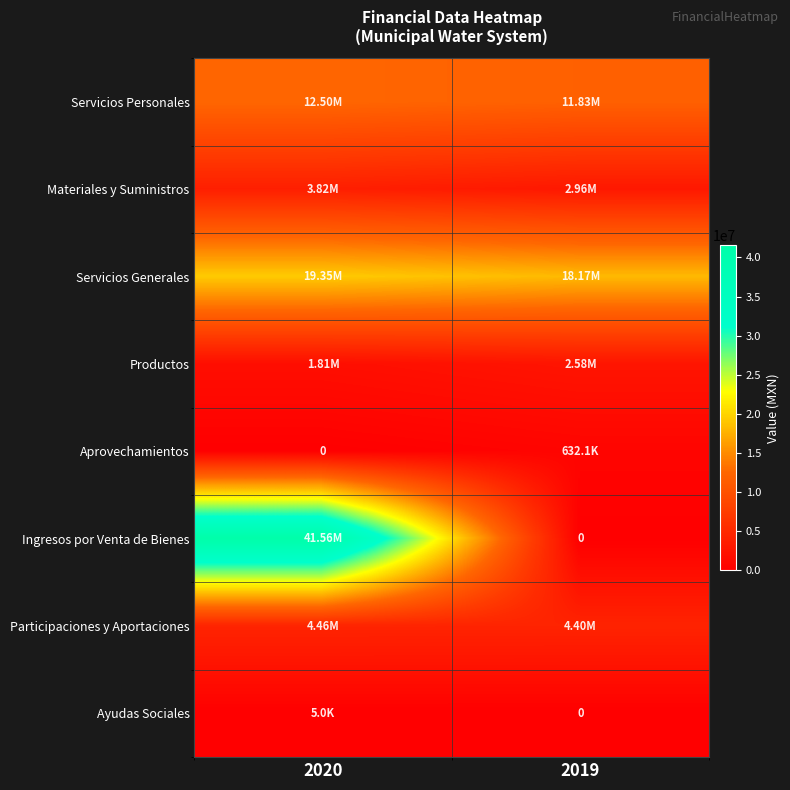

The Ayudas Sociales series shows 5000.0 at 2020. True or false?

True